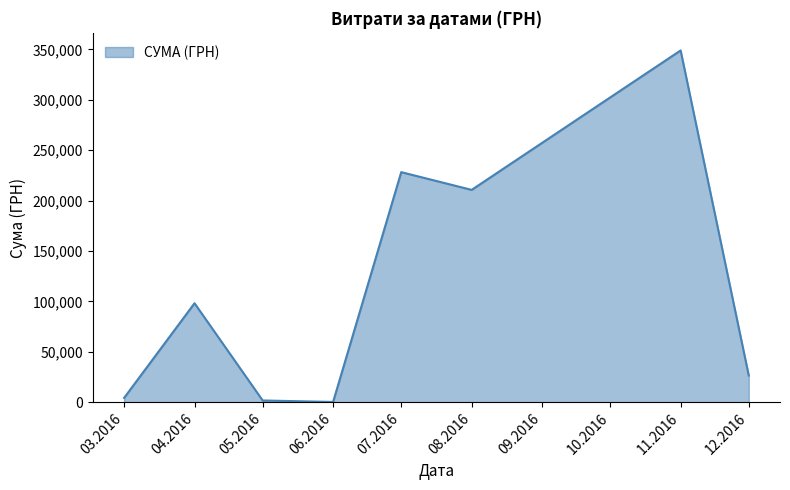

At which category does the chart reach its peak across all series?

11.2016